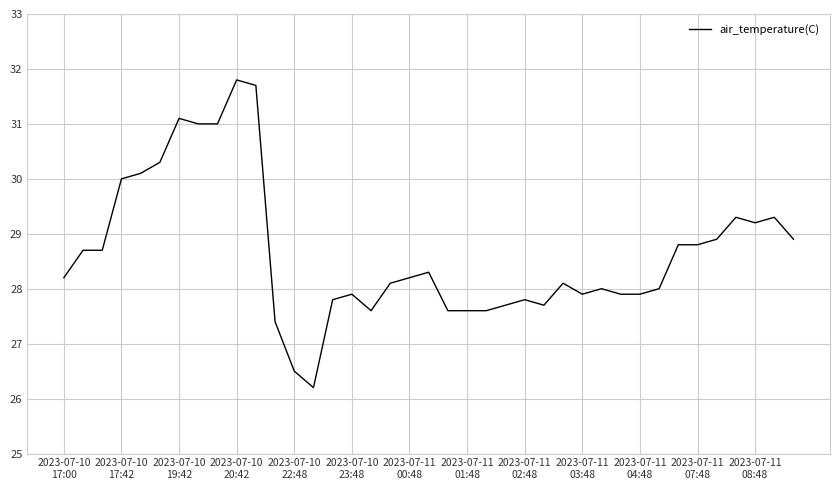

What is the difference between the maximum and minimum values?

5.6